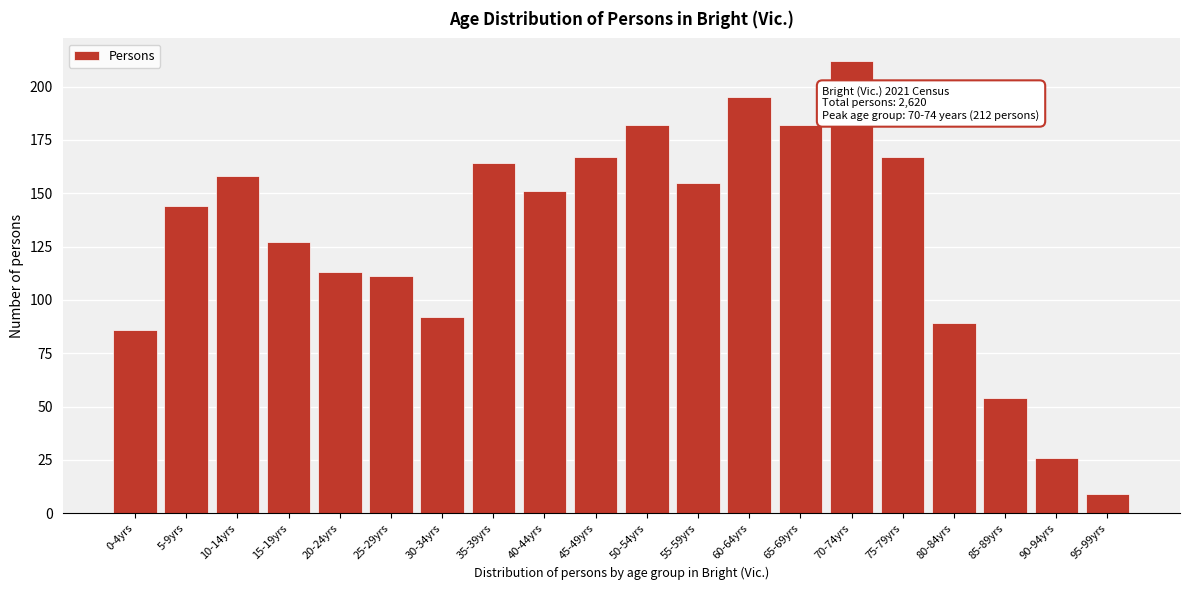

Reading right to left, what are all the values shown in this chart?

9	26	54	89	167	212	182	195	155	182	167	151	164	92	111	113	127	158	144	86